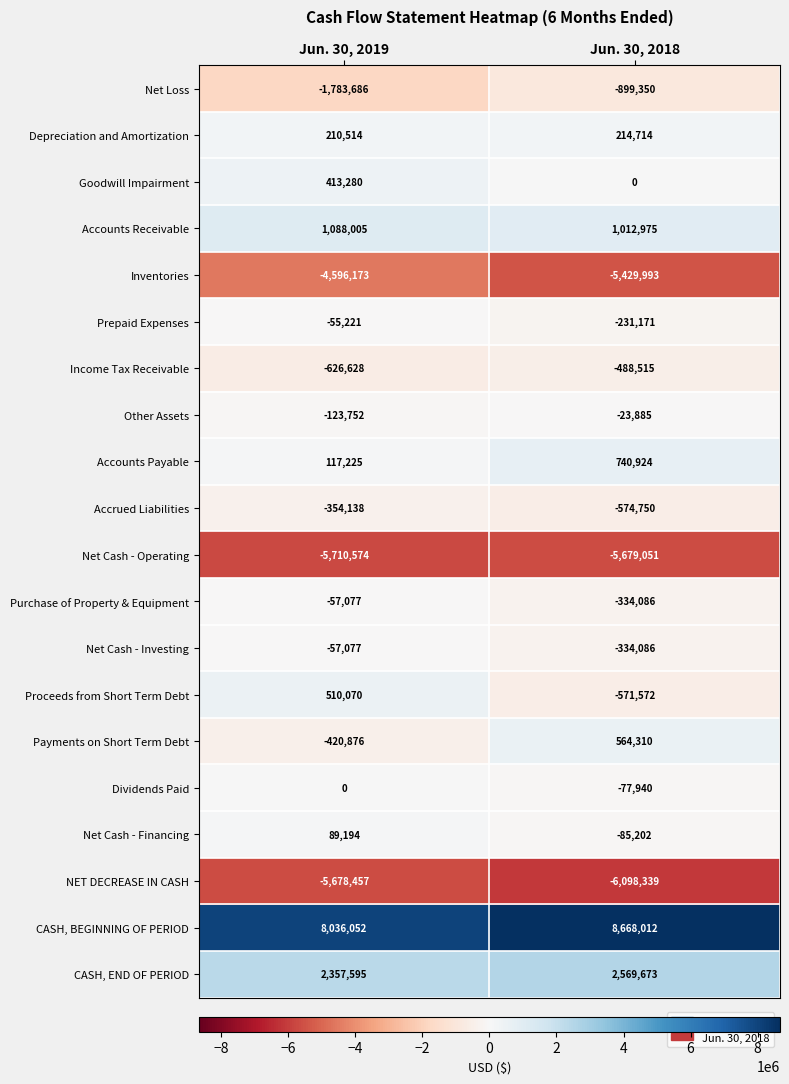

Rank the categories by Net Cash - Investing value from highest to lowest.

Jun. 30, 2019, Jun. 30, 2018